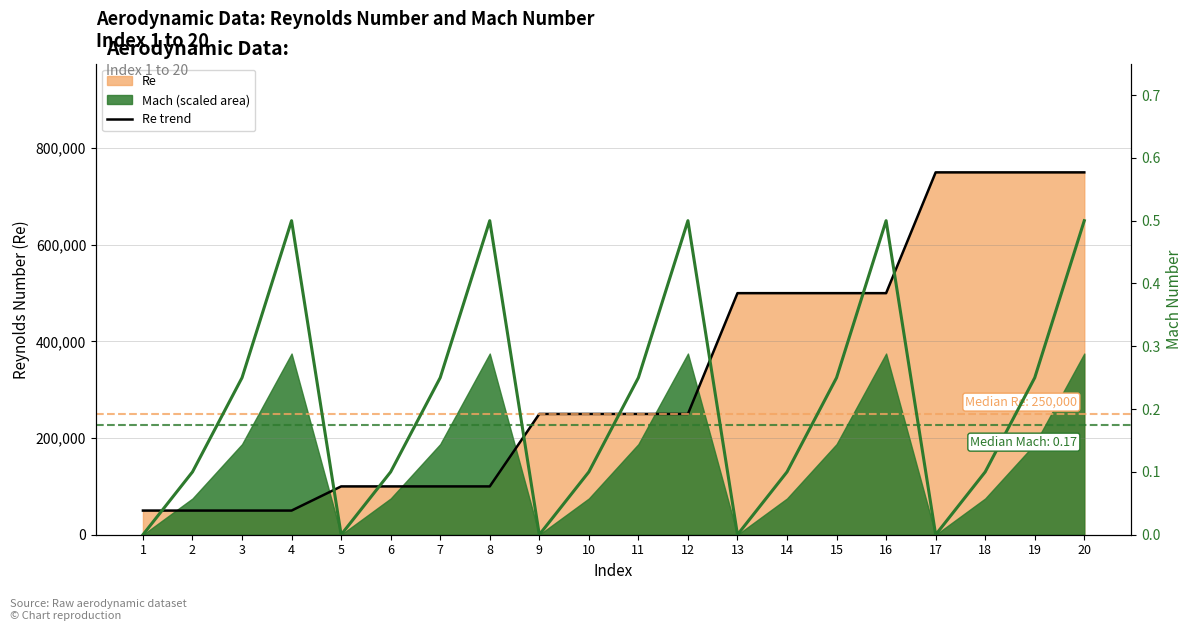

Which has a higher value, 13 or 8?

13